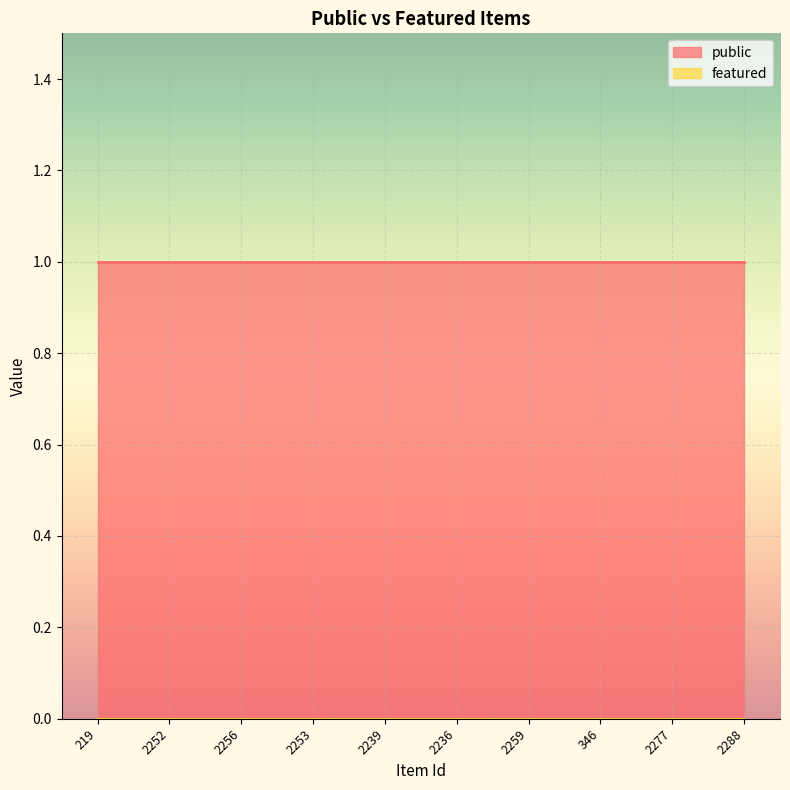

Rank the series by their maximum value, from highest to lowest.

public, featured